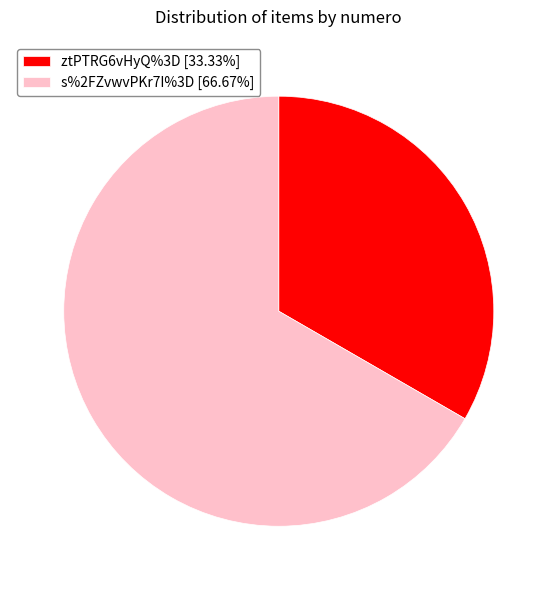

Does s%2FZvwvPKr7I%3D [66.67%] account for over 50% of the chart?

Yes